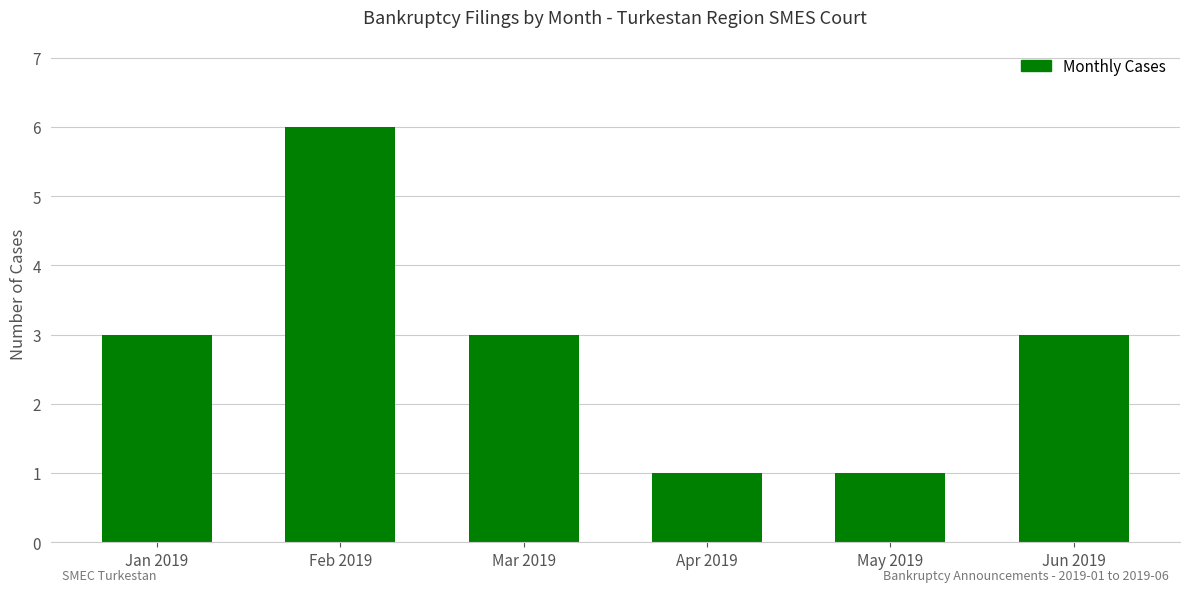

True or false: the data shows 3 at Jan 2019.

True